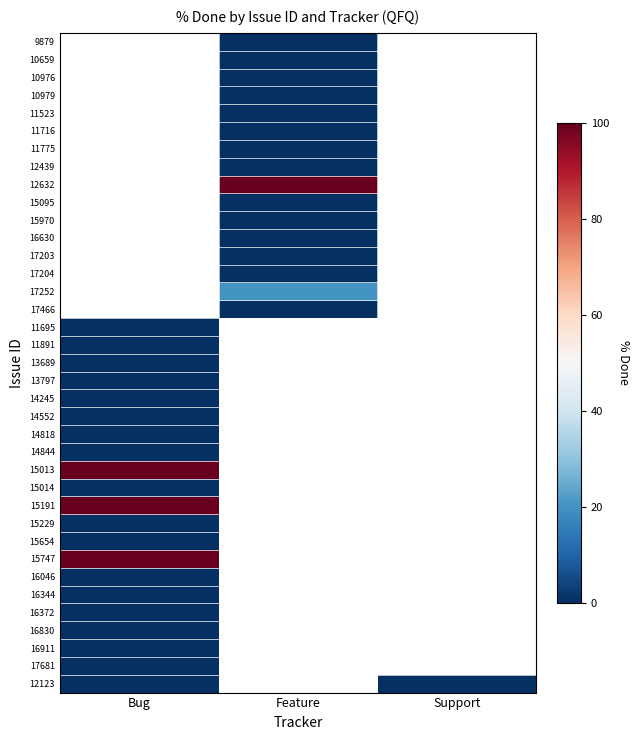

At how many categories does at least one series exceed 57?

2